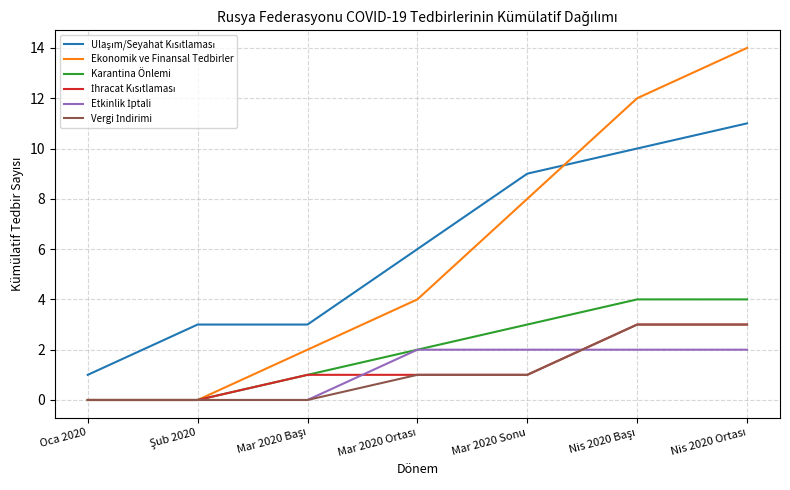

Which series has the largest range (max minus min)?

Ekonomik ve Finansal Tedbirler